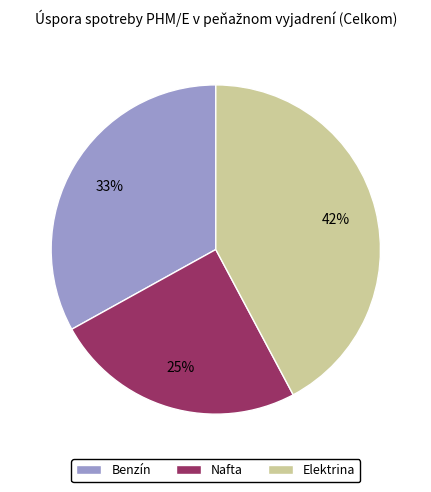

To the nearest percent, what percentage of the pie is Elektrina?

42%